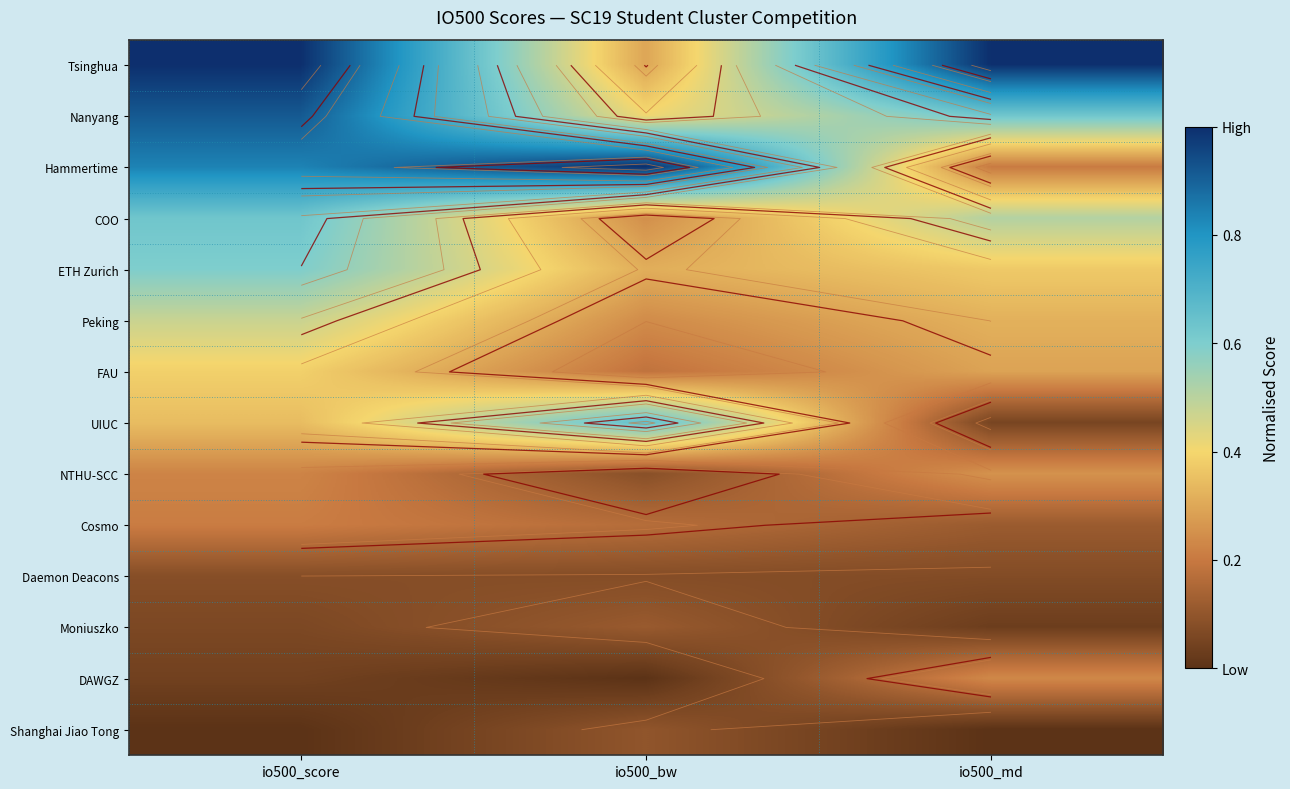

What is the difference between the maximum and minimum values in the Peking series?

0.2